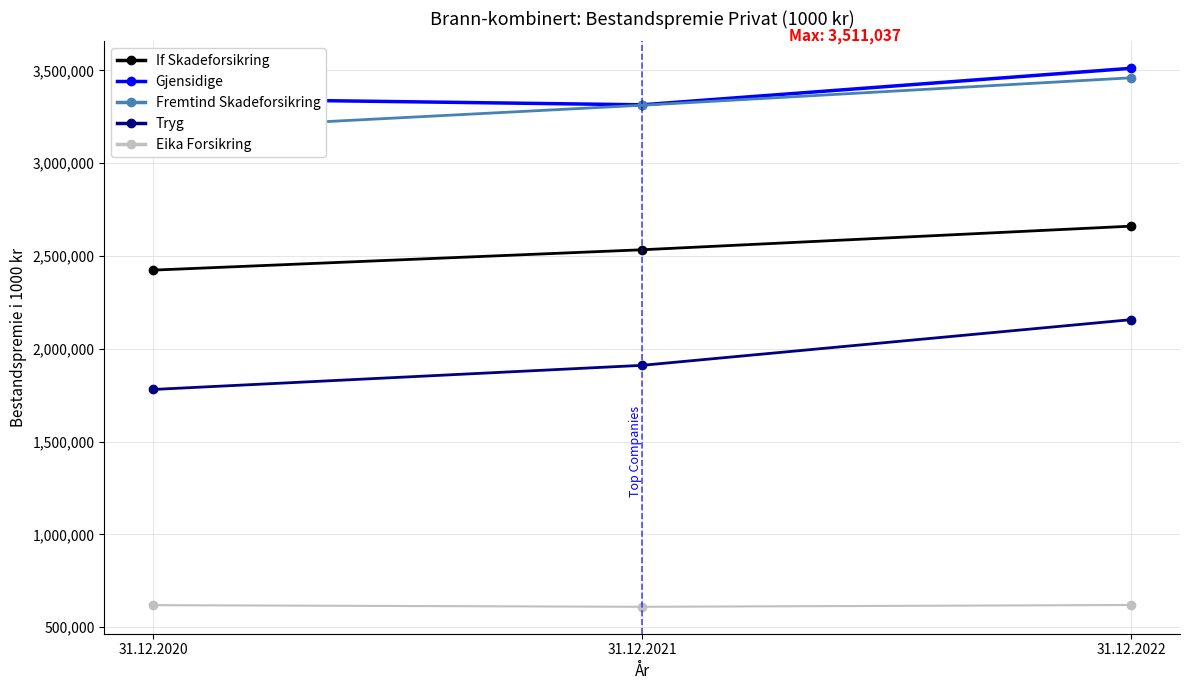

The Eika Forsikring series shows 618437 at 31.12.2020. True or false?

True